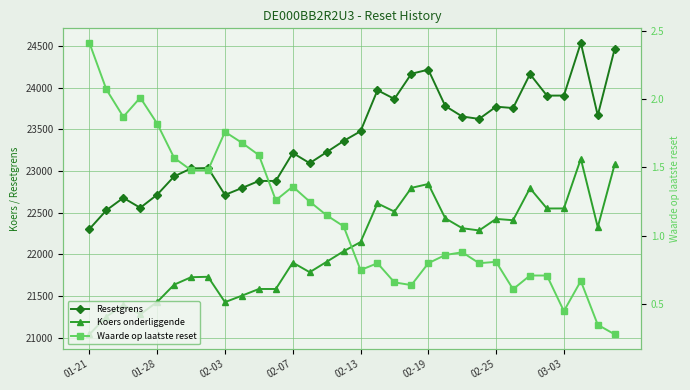

At which label is Resetgrens closest to 23420?

02-13